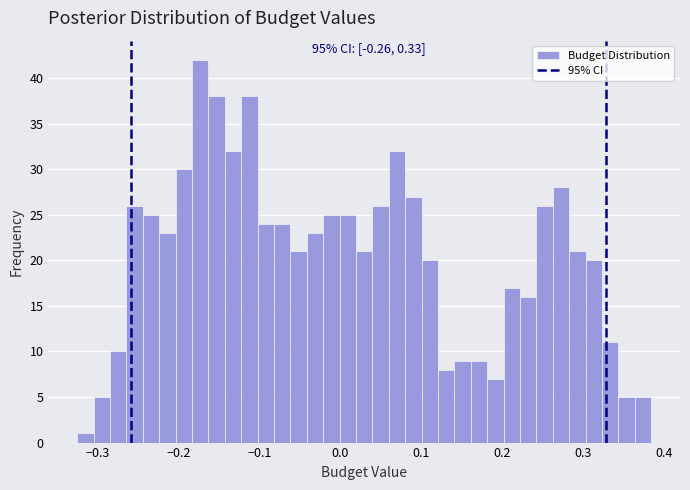

Around what value on the x-axis is the tallest bar? Give the approximate position of its centre, as read against the axis.

-0.17